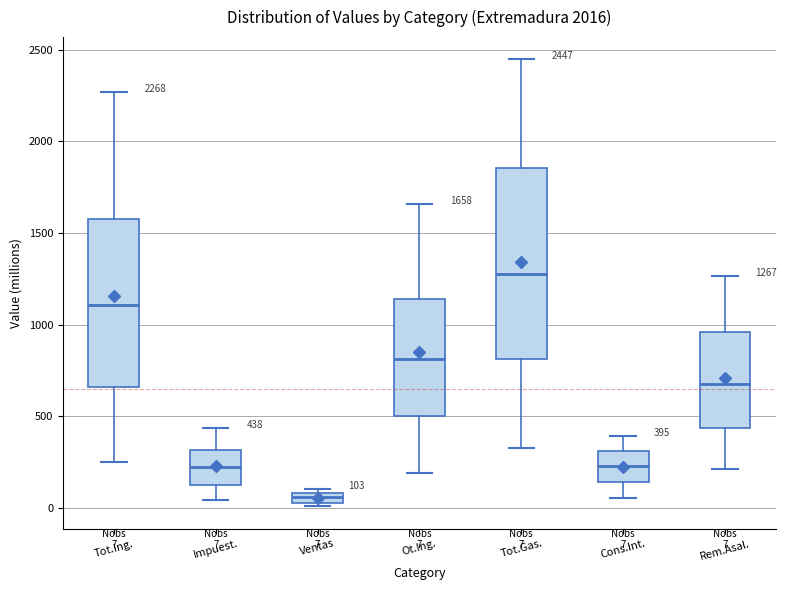

Which box is the tallest, from its lower edge to its upper edge?

Tot.Gas.